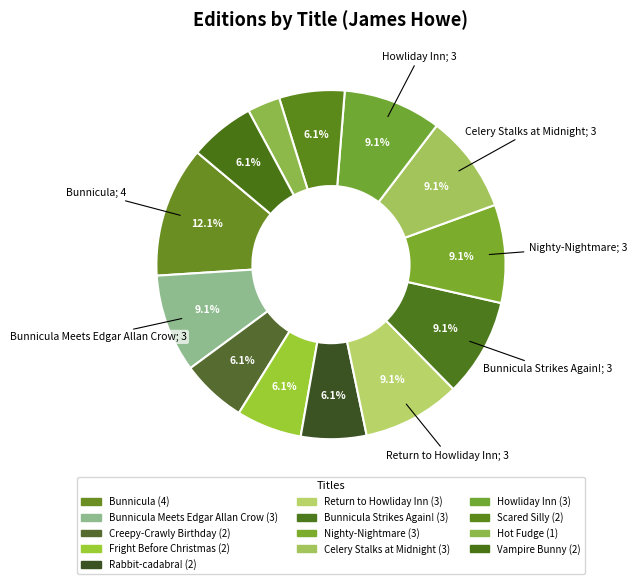

Which slice is the smallest?

Hot Fudge